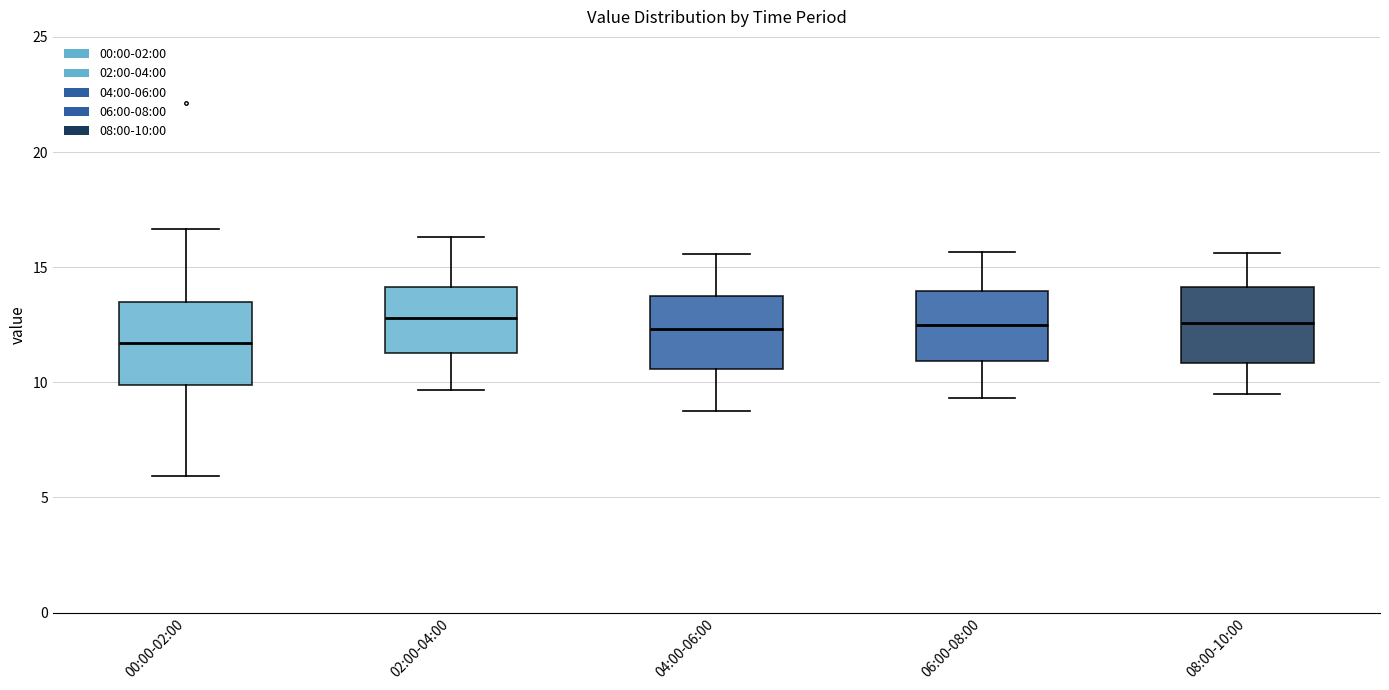

Reading left to right, read every box against the y-axis: the position of its median line, the range the box covers, and the ends of its whiskers. The values are not printed on the chart, so give them approximately, as read against the axis.

00:00-02:00: median 11.5, box 10.0 to 13.5, whiskers 6.0 to 16.5
02:00-04:00: median 13.0, box 11.5 to 14.0, whiskers 9.5 to 16.5
04:00-06:00: median 12.5, box 10.5 to 14.0, whiskers 9.0 to 15.5
06:00-08:00: median 12.5, box 11.0 to 14.0, whiskers 9.5 to 15.5
08:00-10:00: median 12.5, box 11.0 to 14.0, whiskers 9.5 to 15.5